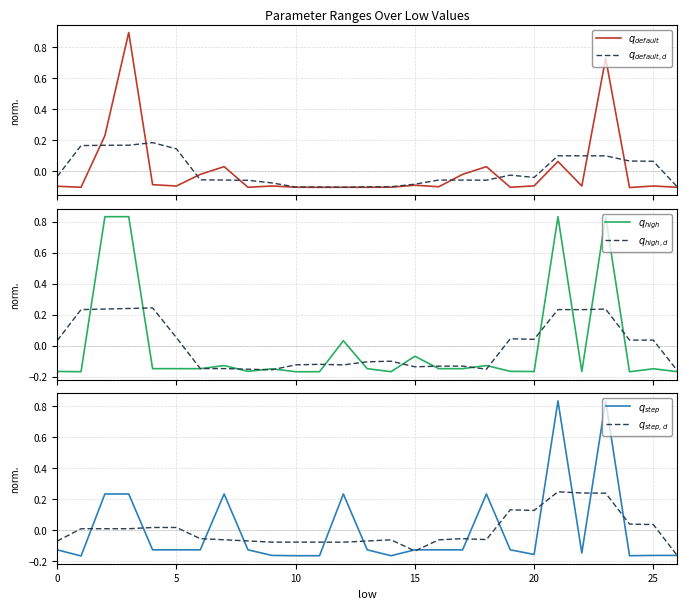

What is the smallest value displayed?

-0.2